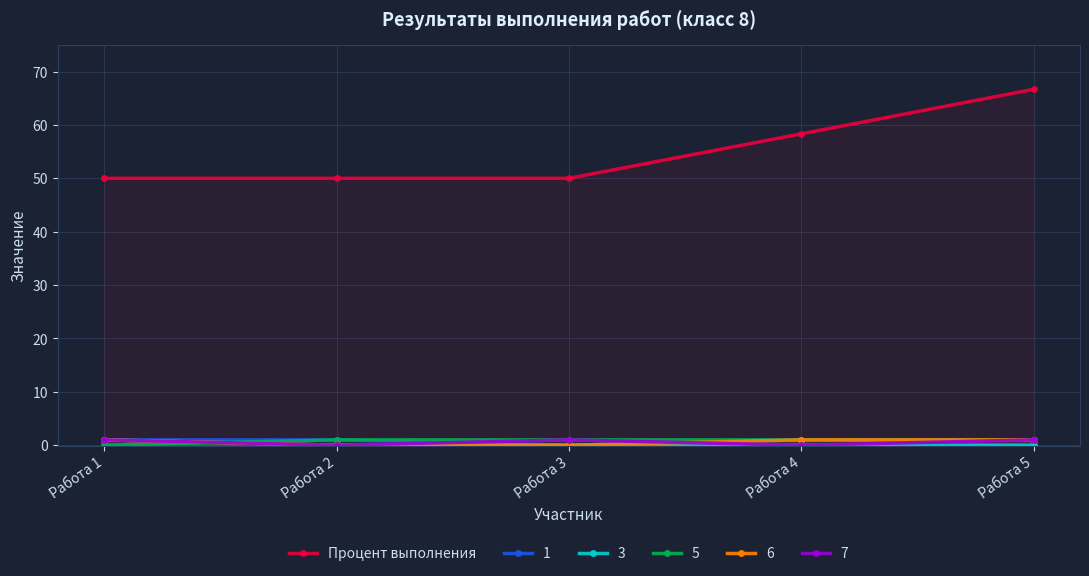

Reading left to right, list all the values displayed in this chart.

50.0	50.0	50.0	58.3	66.7